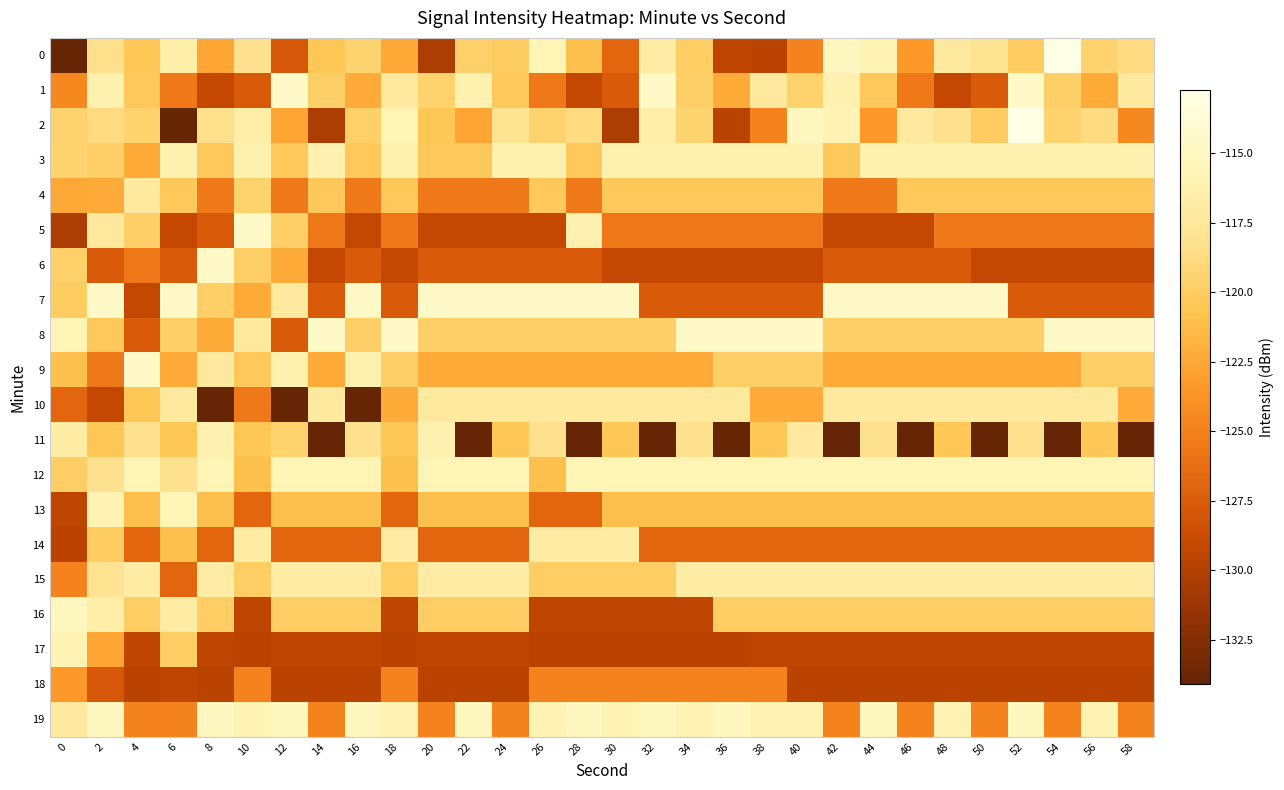

Which series has the largest total across all categories?

12